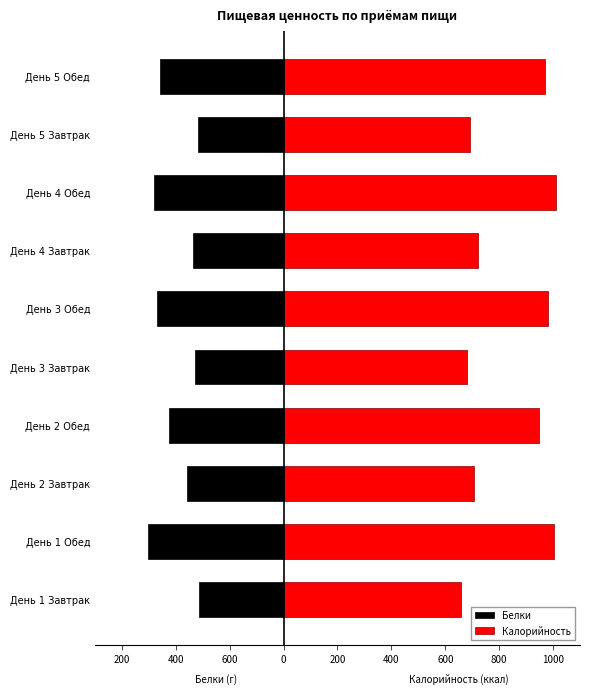

How many values in the Белки series exceed -358?

4